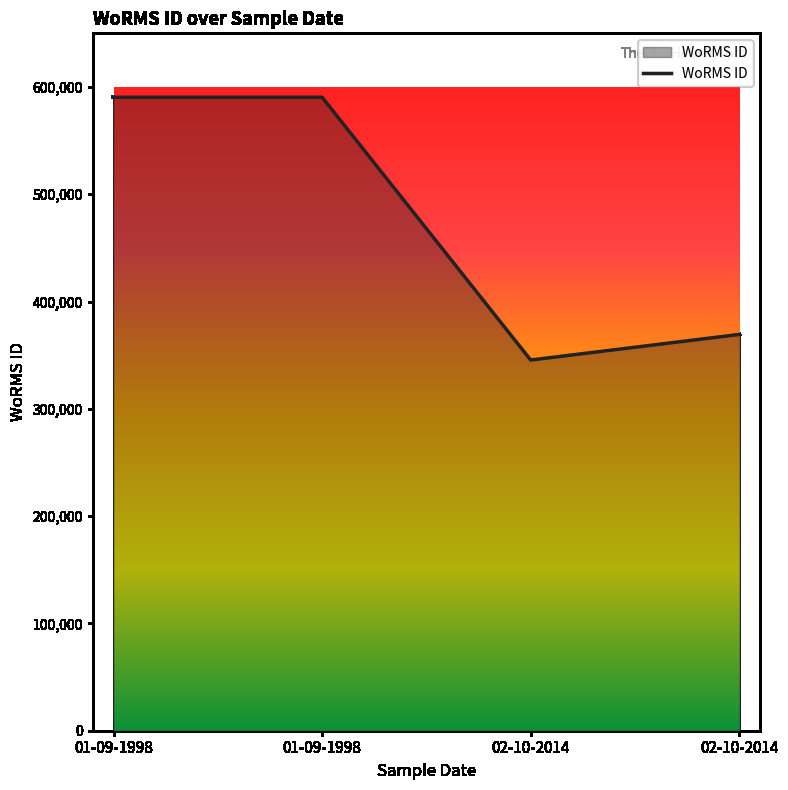

Reading left to right, extract all data points from this chart.

01-09-1998=590432	01-09-1998=590432	02-10-2014=345502	02-10-2014=369350